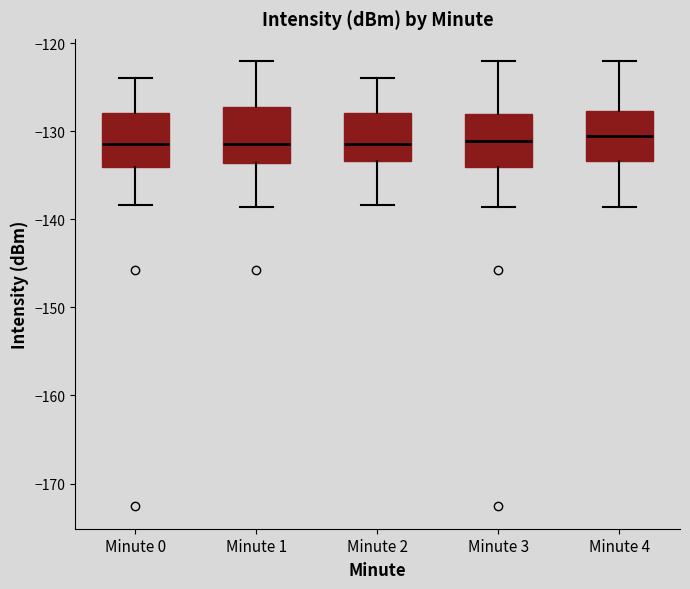

Reading left to right, read every box against the y-axis: the position of its median line, the range the box covers, and the ends of its whiskers. The values are not printed on the chart, so give them approximately, as read against the axis.

Minute 0: median -132, box -134 to -128, whiskers -138 to -124
Minute 1: median -131, box -134 to -127, whiskers -139 to -122
Minute 2: median -131, box -133 to -128, whiskers -138 to -124
Minute 3: median -131, box -134 to -128, whiskers -139 to -122
Minute 4: median -130, box -133 to -128, whiskers -139 to -122